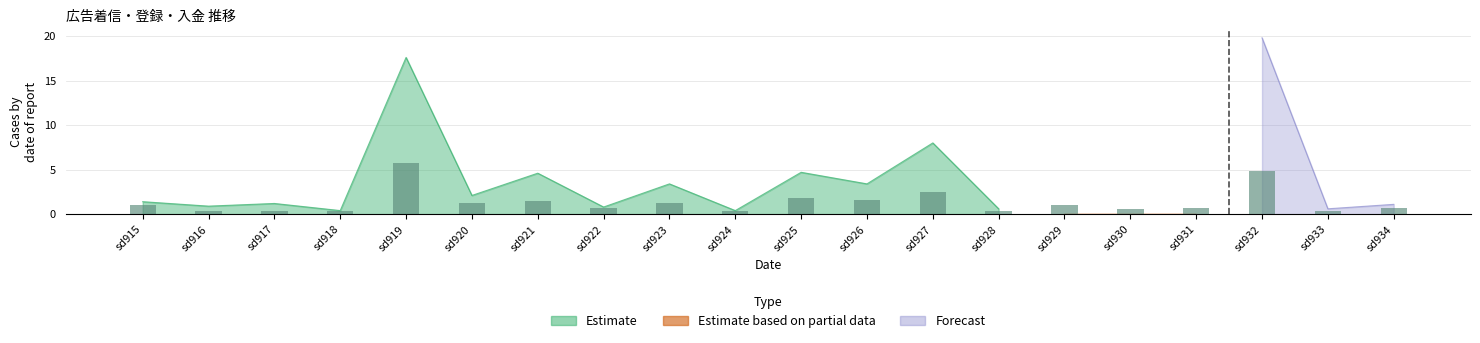

Reading right to left, transcribe all the data shown in this chart.

0.7	0.4	4.9	0.7	0.5	1.1	0.4	2.5	1.6	1.8	0.4	1.3	0.7	1.4	1.3	5.8	0.4	0.4	0.4	1.1